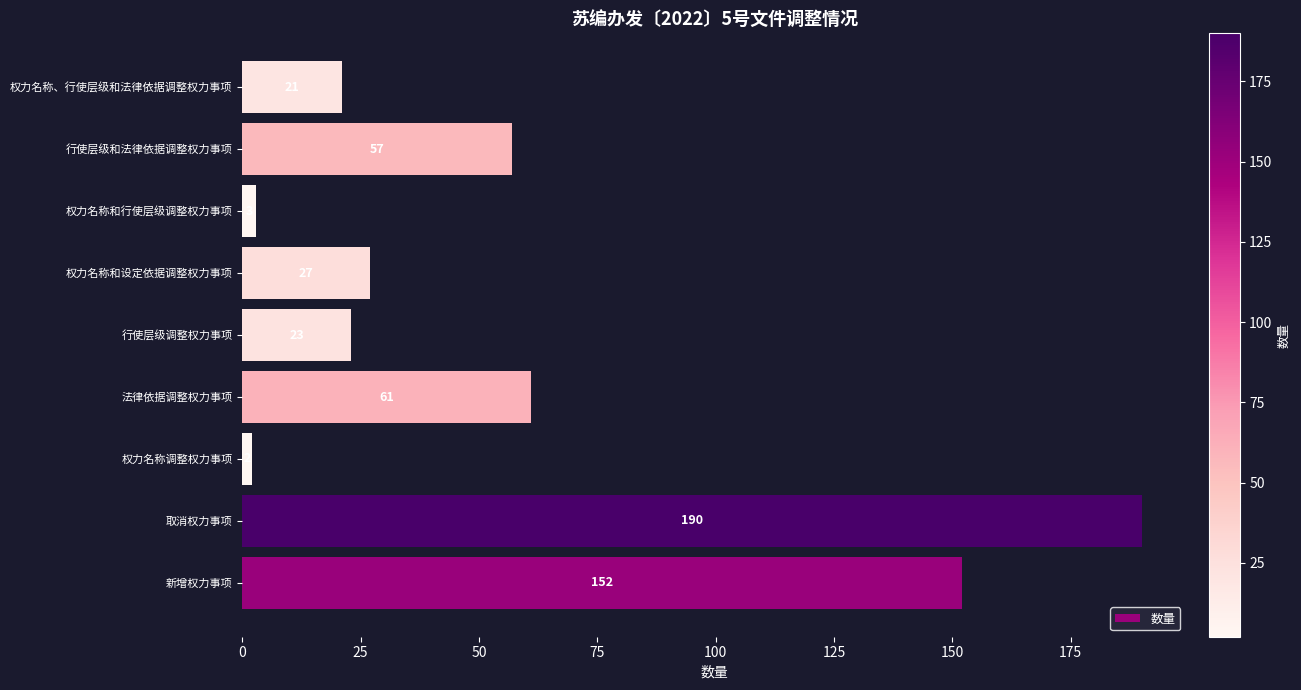

List the labels in order of value, smallest first.

权力名称调整权力事项, 权力名称和行使层级调整权力事项, 权力名称、行使层级和法律依据调整权力事项, 行使层级调整权力事项, 权力名称和设定依据调整权力事项, 行使层级和法律依据调整权力事项, 法律依据调整权力事项, 新增权力事项, 取消权力事项